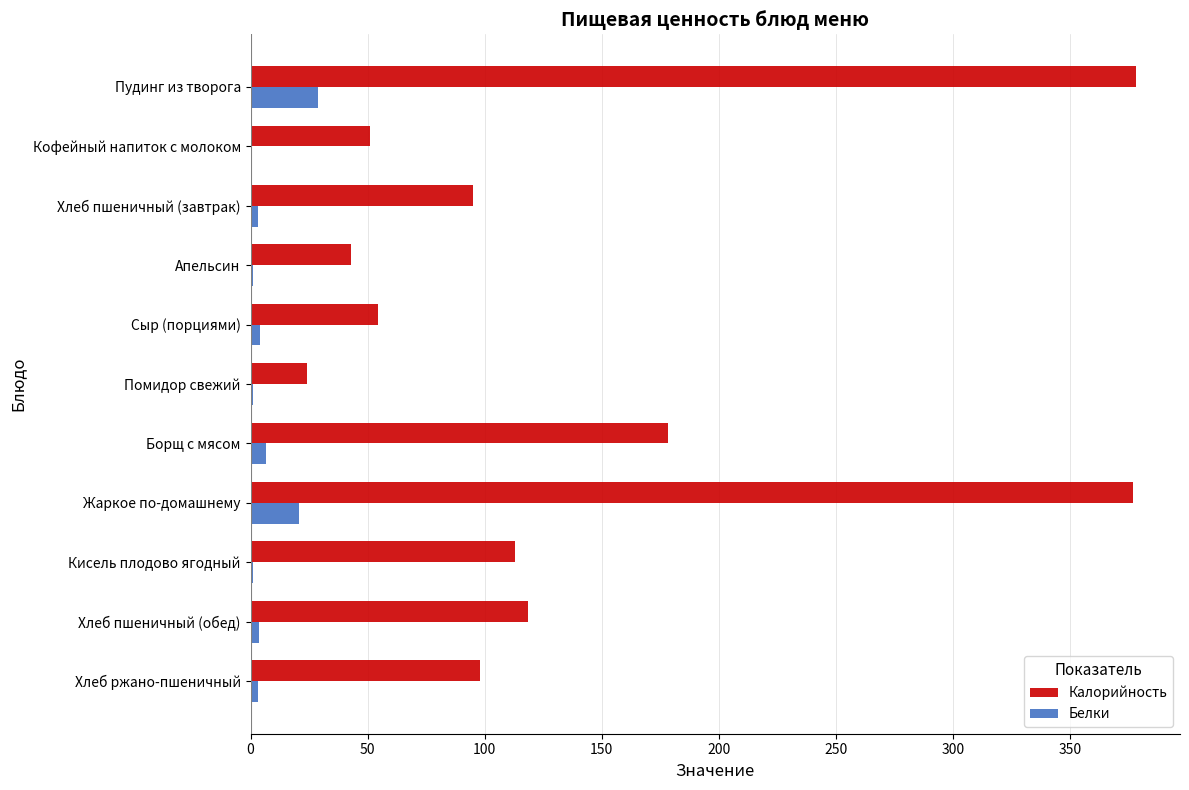

The value of Калорийность at Борщ с мясом is 40.0. True or false?

False